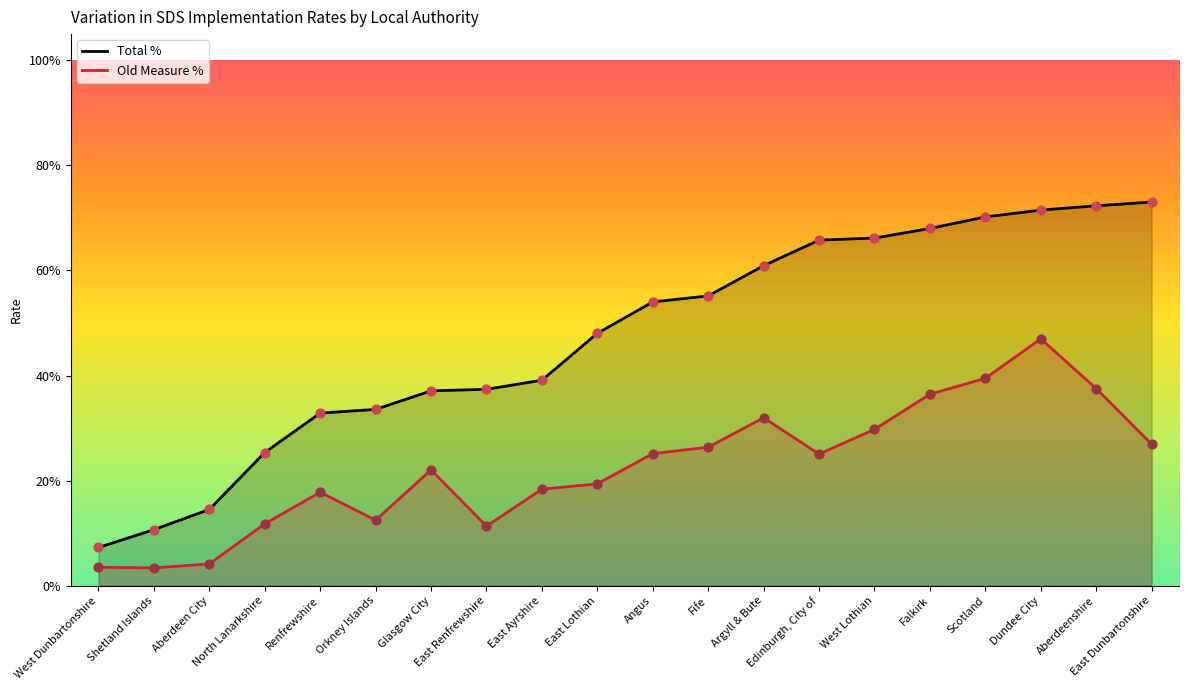

Which series has the largest total across all categories?

Total %